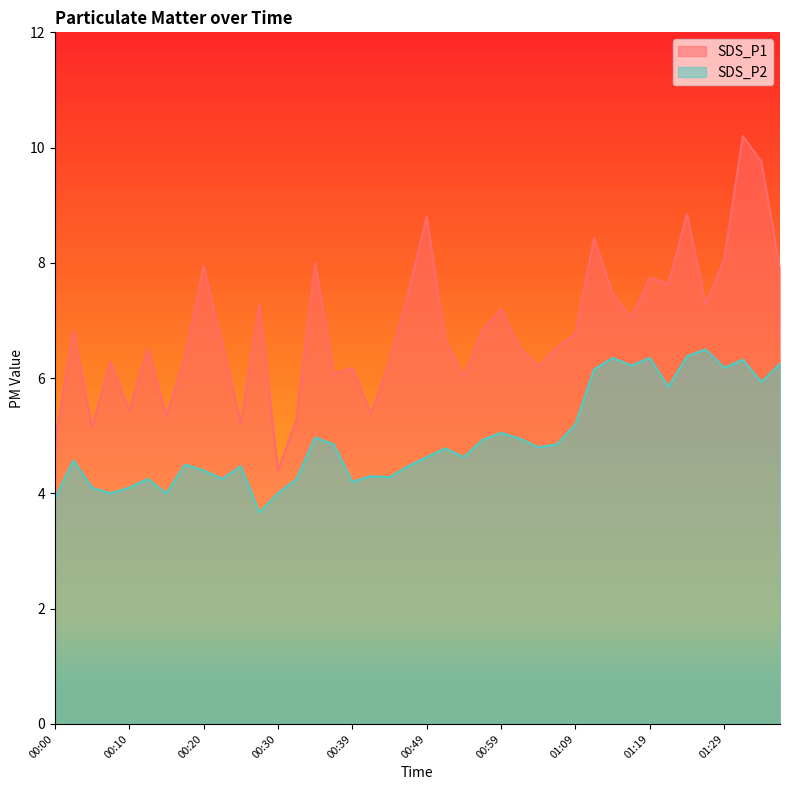

Which series has the largest total across all categories?

SDS_P1